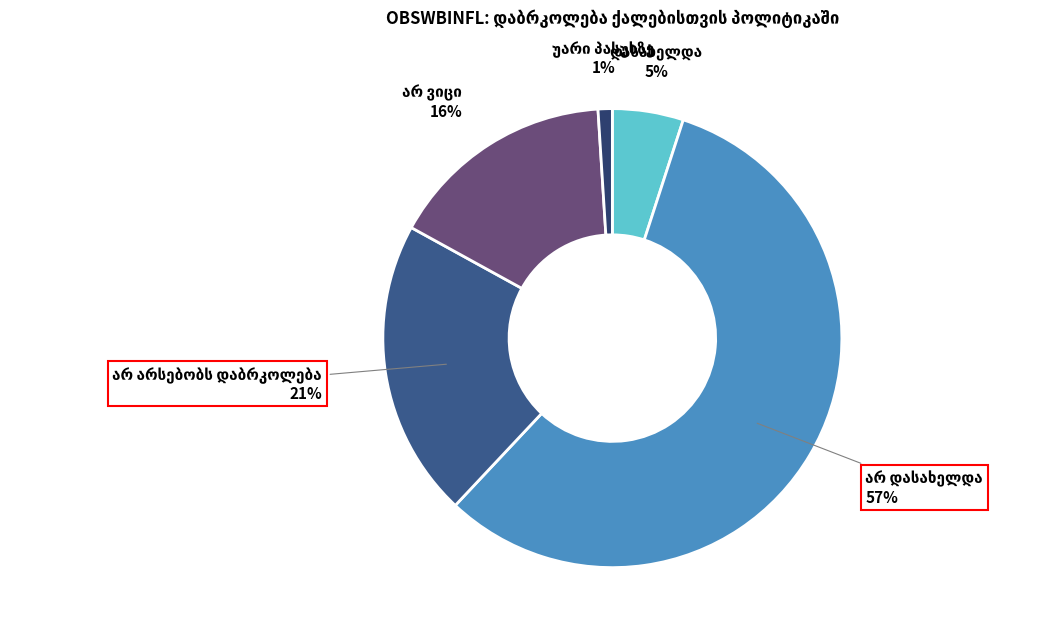

To the nearest percent, what is the average slice percentage?

20%